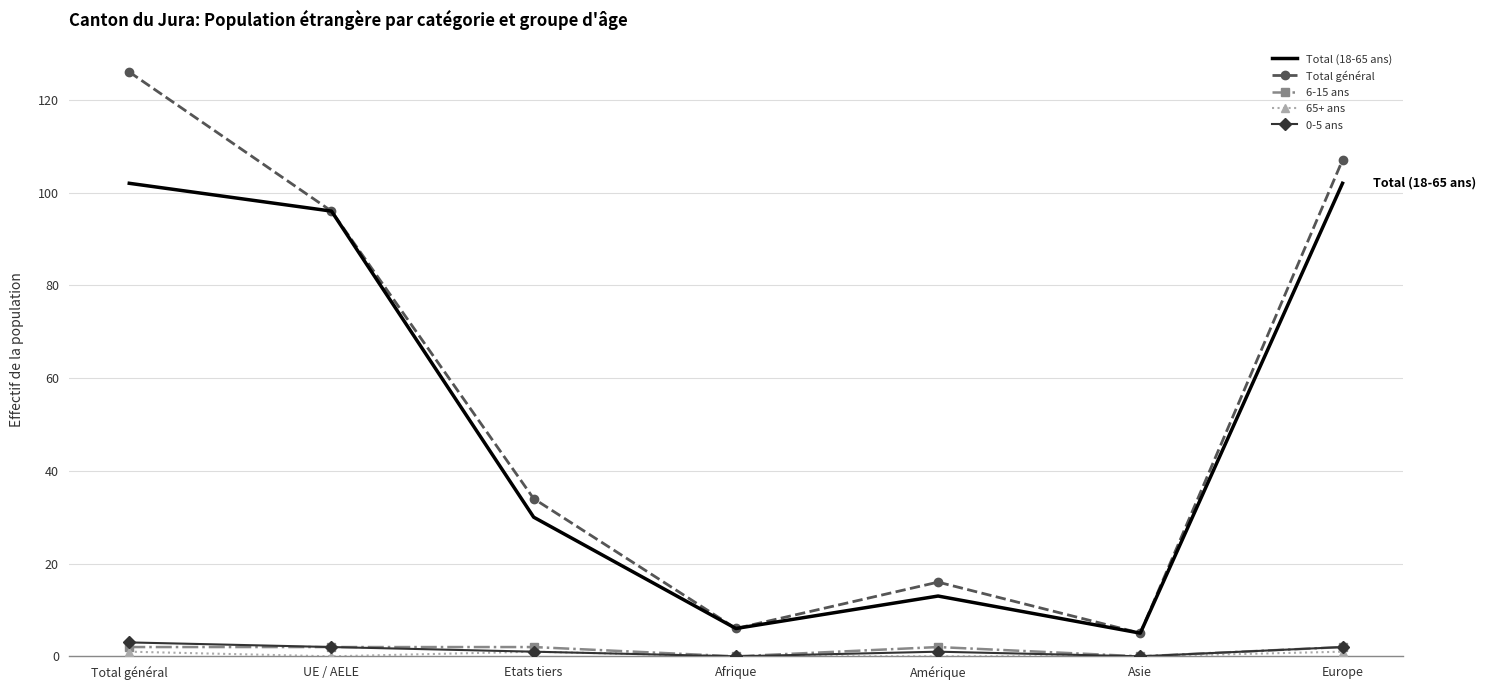

True or false: 0-5 ans and Total (18-65 ans) cross at least once.

False